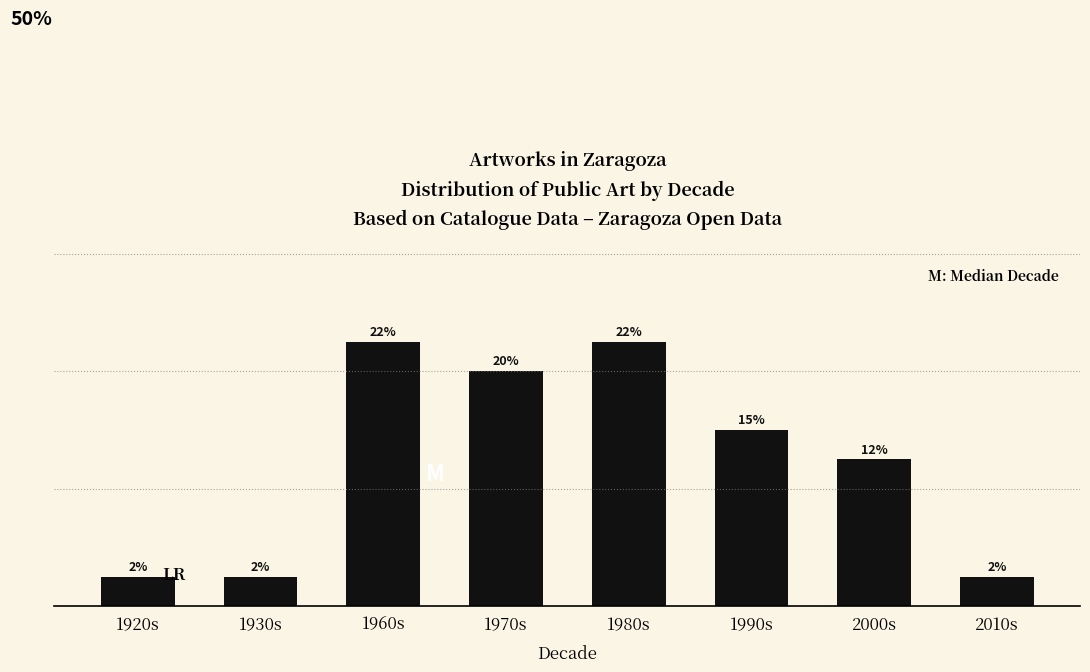

Which label corresponds to the largest value in the chart?

1960s